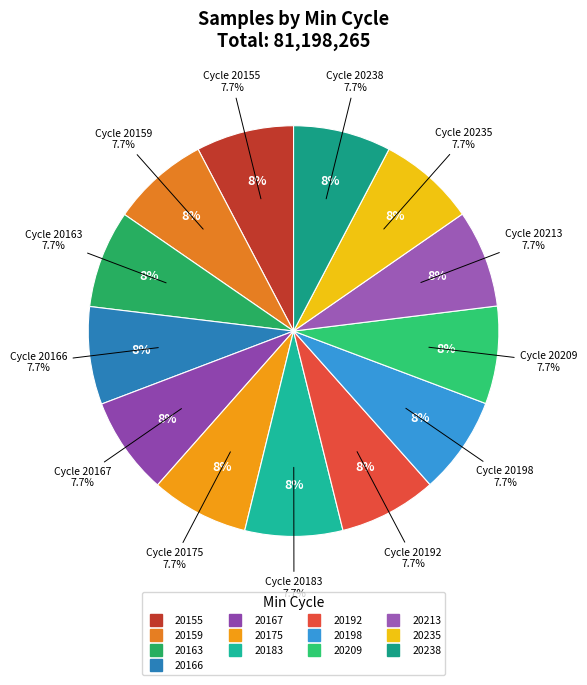

To the nearest percent, what is the average slice percentage?

8%